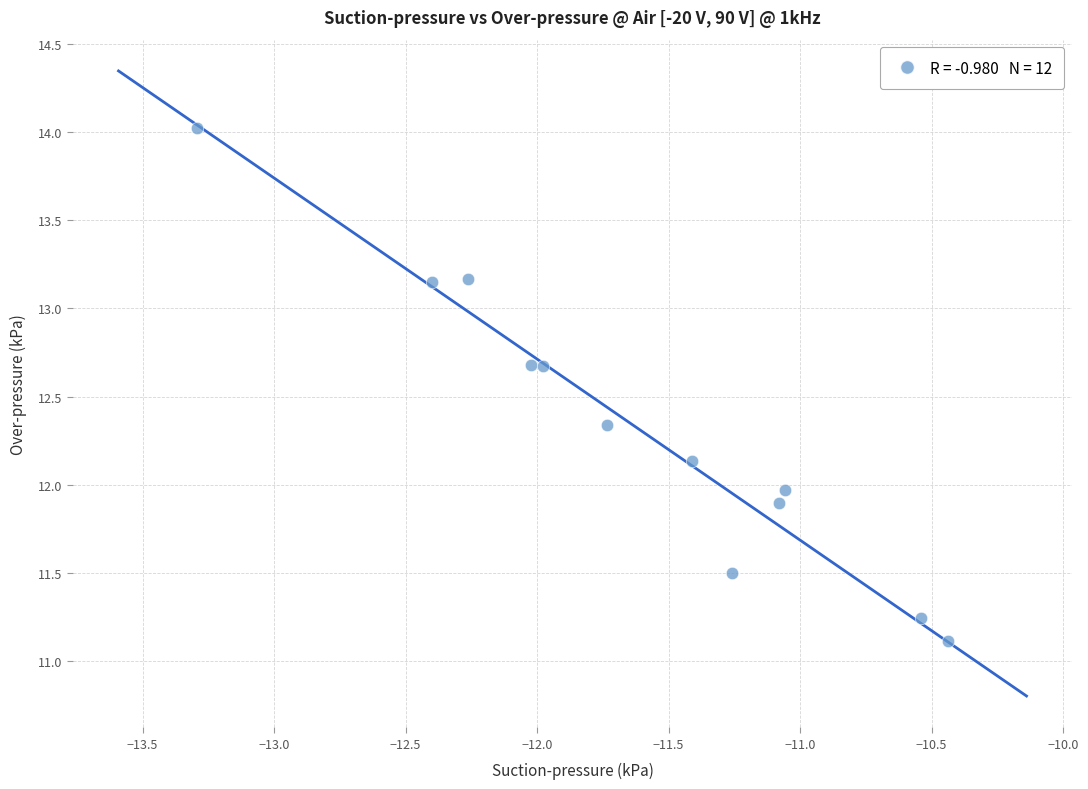

What is the range of X values (max minus min)?

2.9